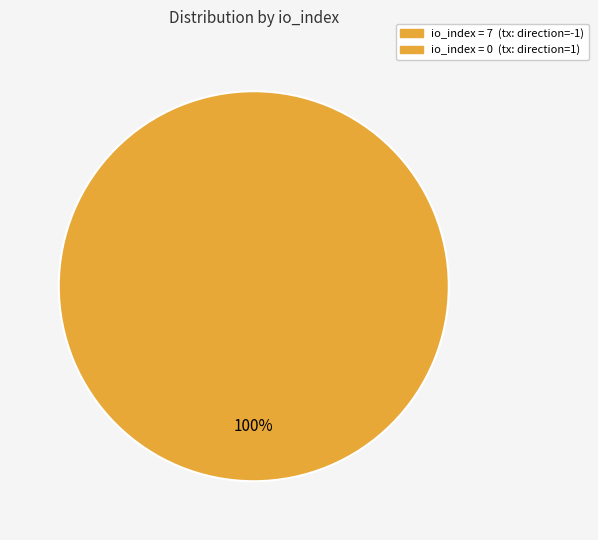

Is there any slice that represents more than half of the pie?

Yes